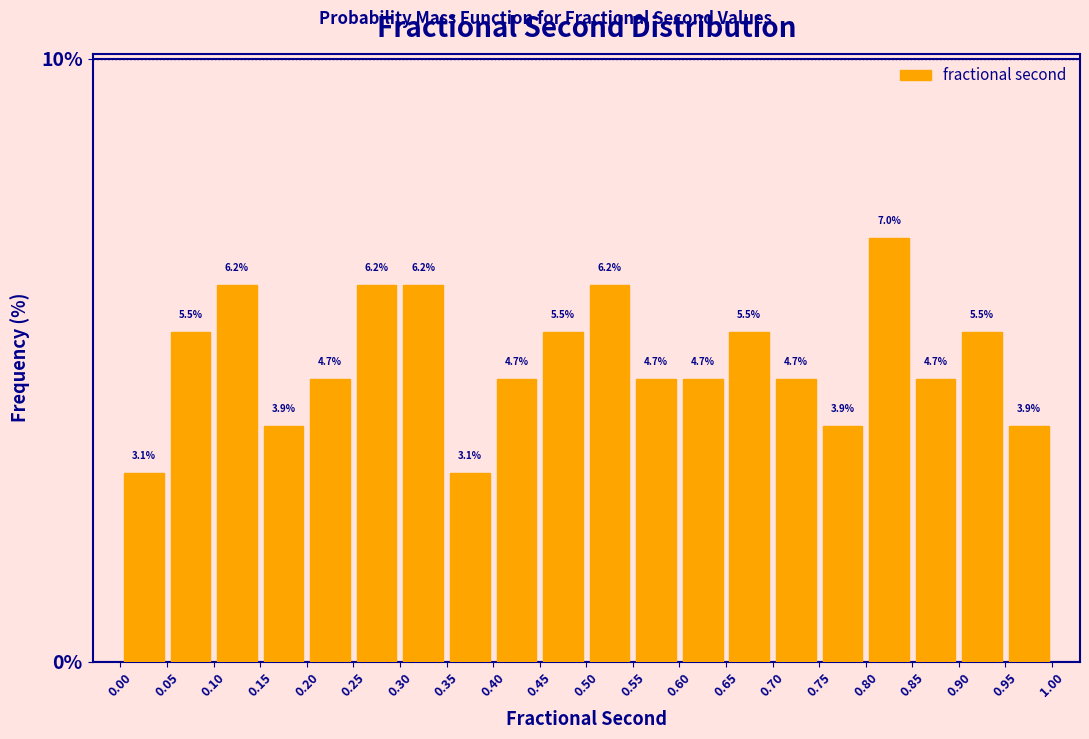

Over which range of the x-axis is the bar tallest?

0.80 to 0.85